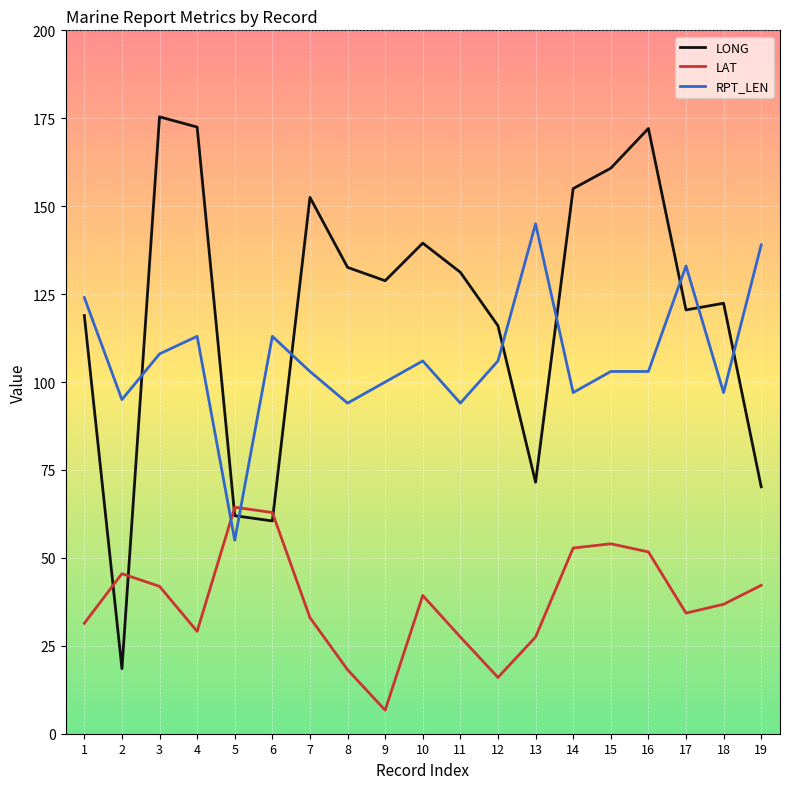

How many times do RPT_LEN and LONG cross each other?

8